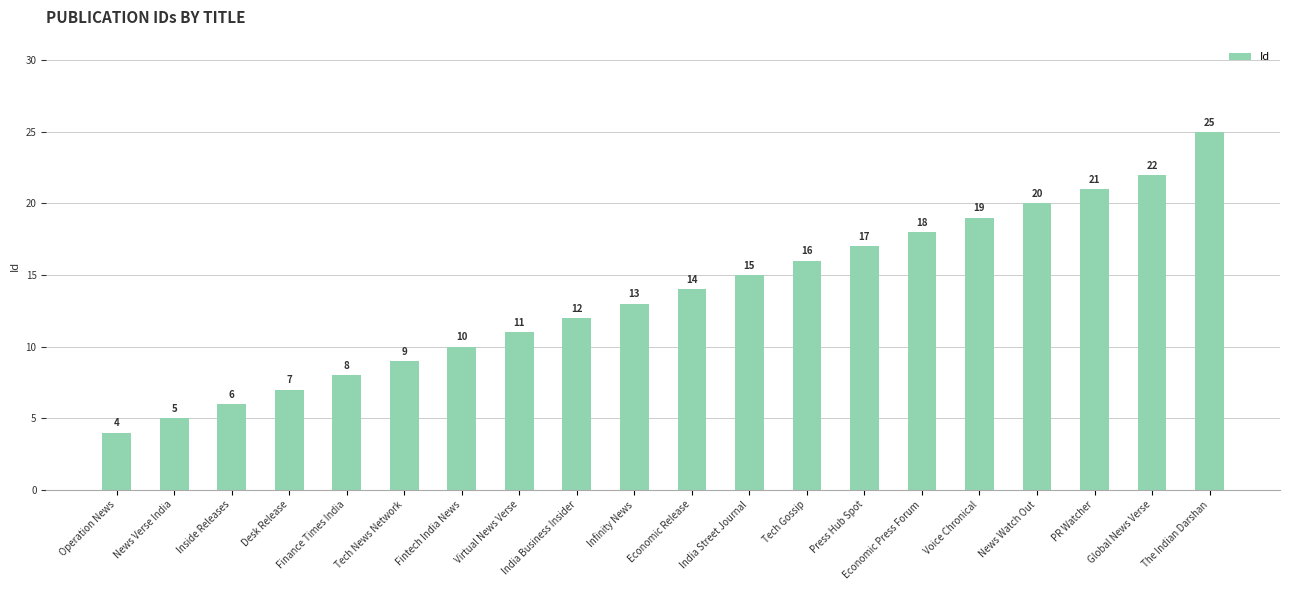

The chart shows a value of 3 at Operation News. True or false?

False